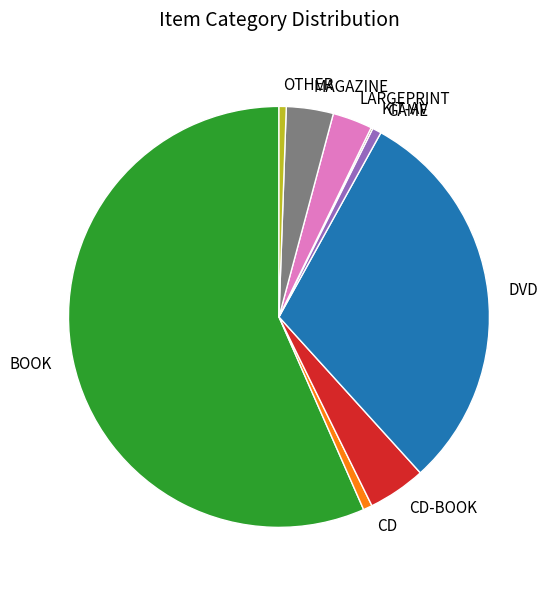

What is the ratio of the value at DVD to the value at CD-BOOK?

6.8